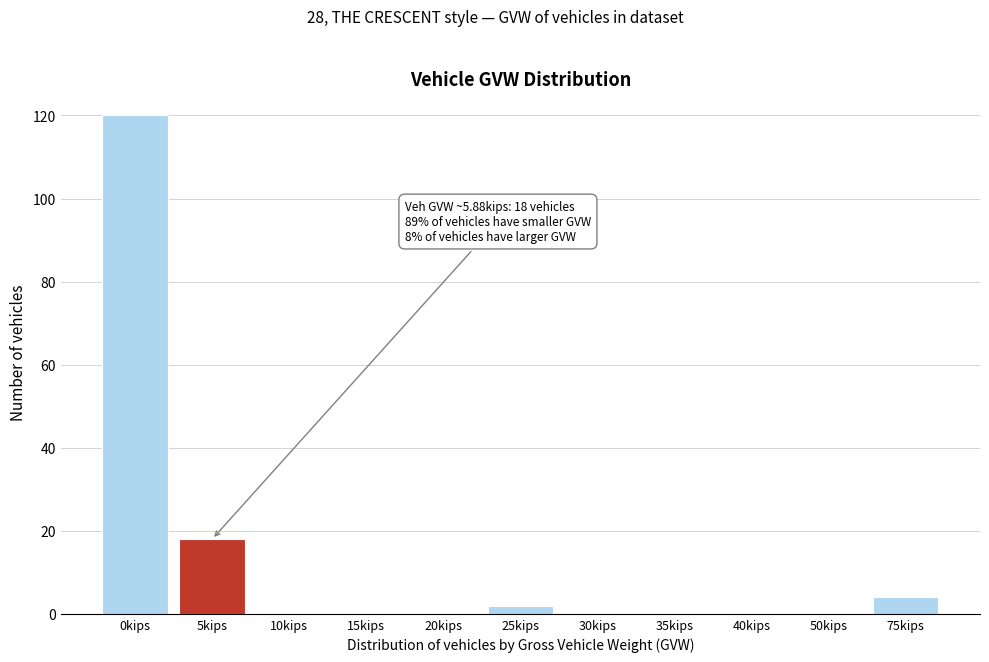

Reading left to right, list all the values displayed in this chart.

0kips=120	5kips=18	10kips=0	15kips=0	20kips=0	25kips=2	30kips=0	35kips=0	40kips=0	50kips=0	75kips=4